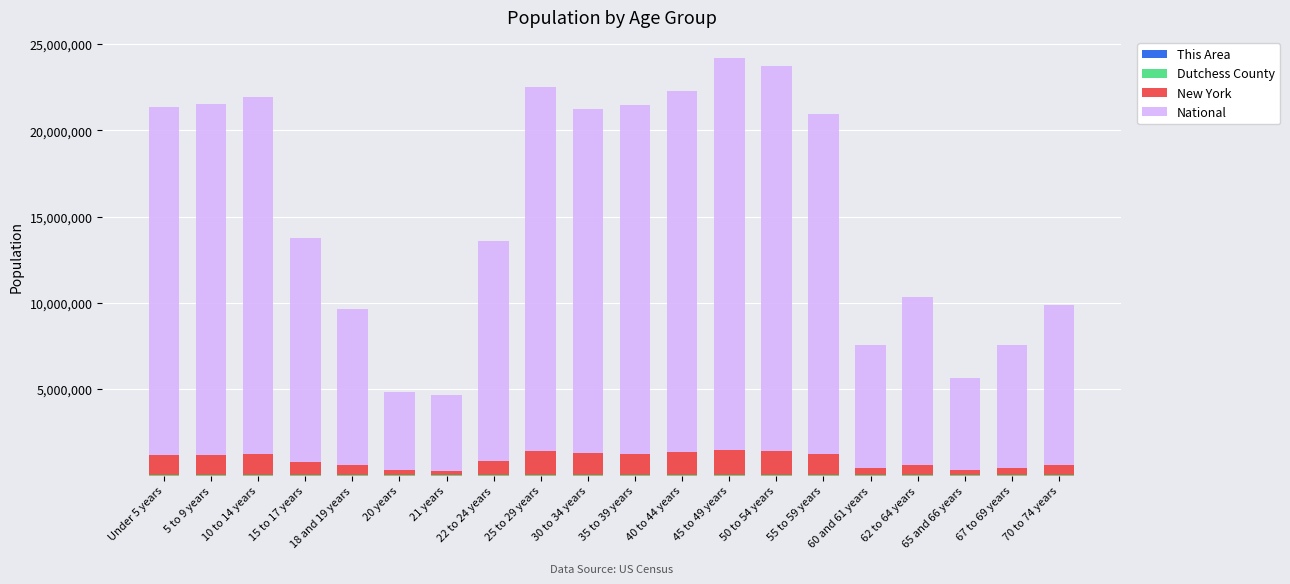

Count the number of data series in this chart.

4